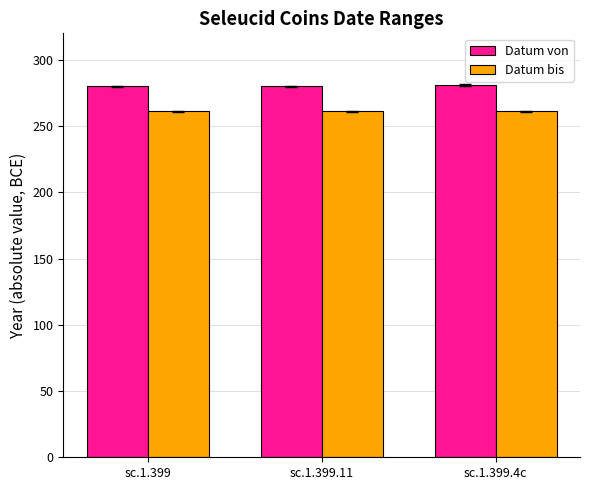

What position from the right is sc.1.399?

3